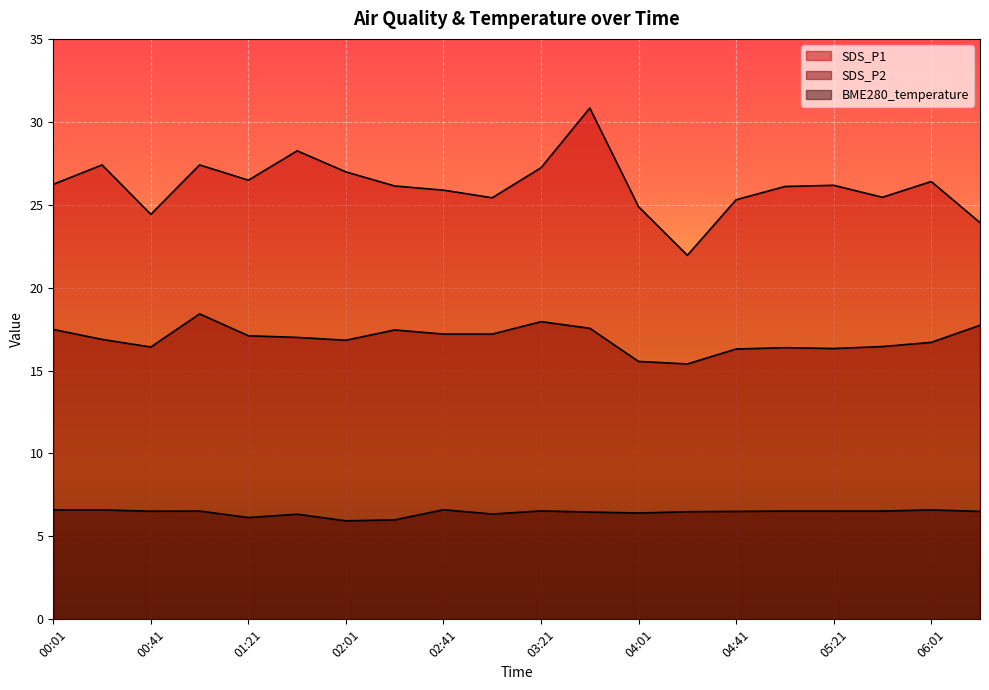

The SDS_P1 series shows 43.4 at 04:01. True or false?

False